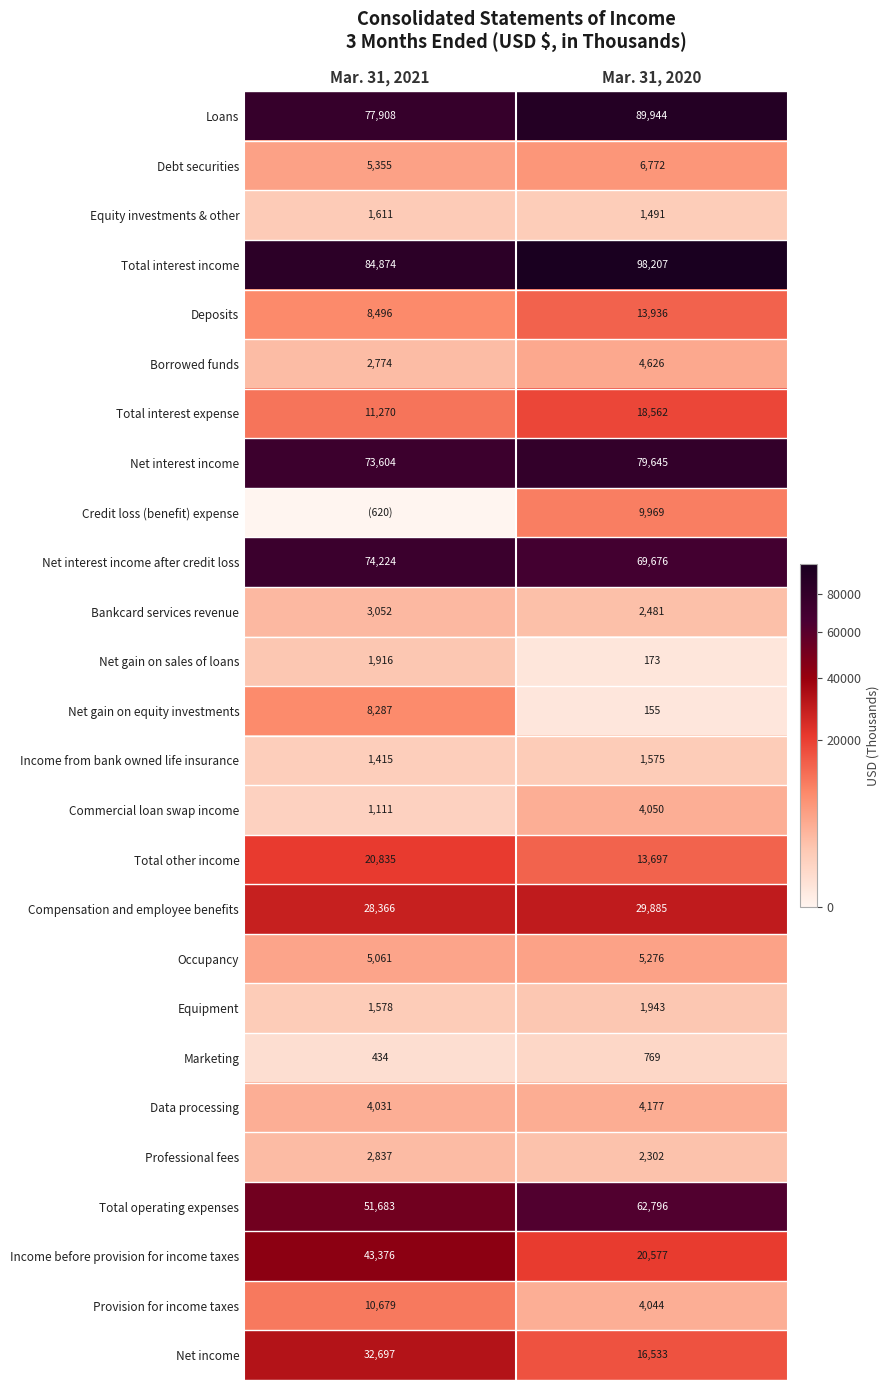

What is the difference between the maximum and minimum values in the Professional fees series?

535